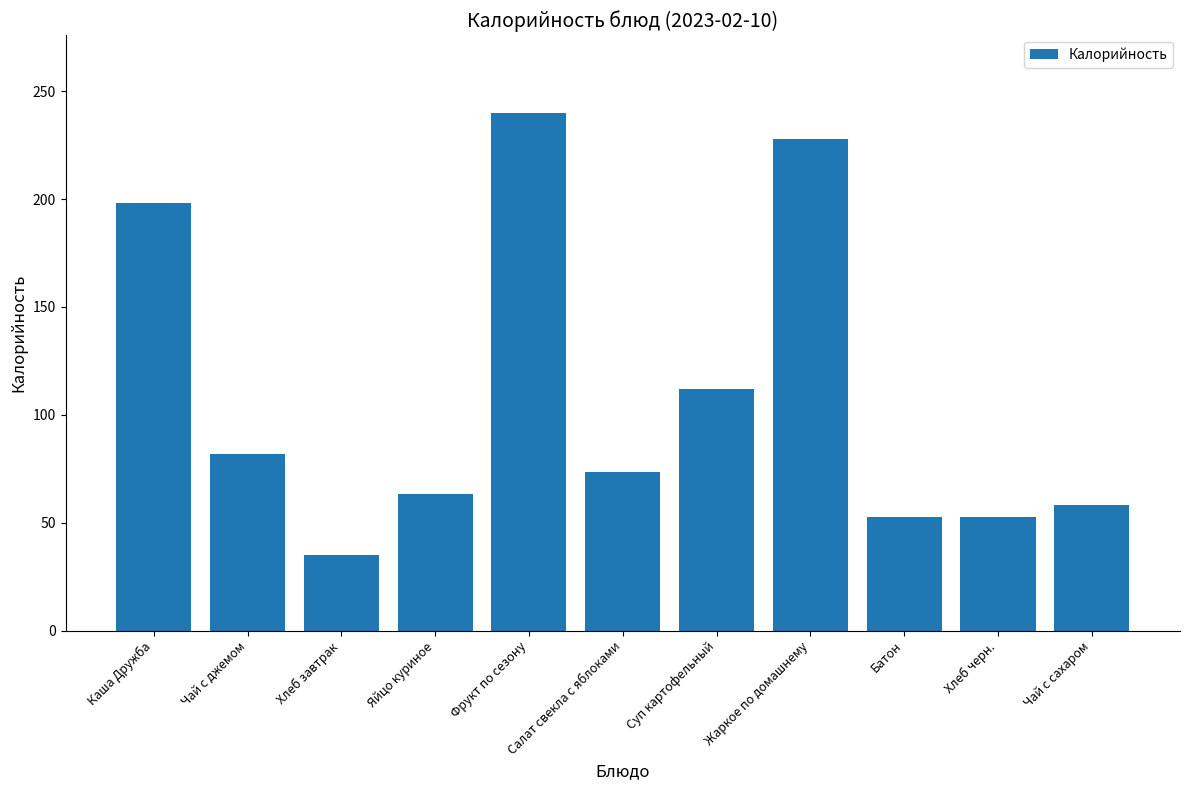

How many series are shown in this chart?

1